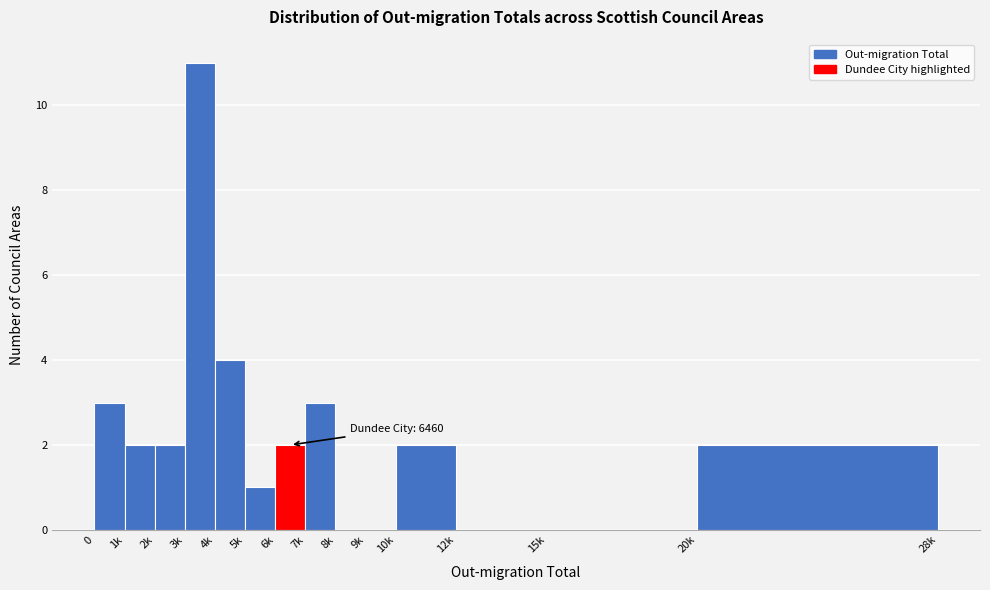

Reading left to right, list all the values displayed in this chart.

0=3	1k=2	2k=2	3k=11	4k=4	5k=1	6k=2	7k=3	8k=0	9k=0	10k=2	12k=0	15k=0	20k=2